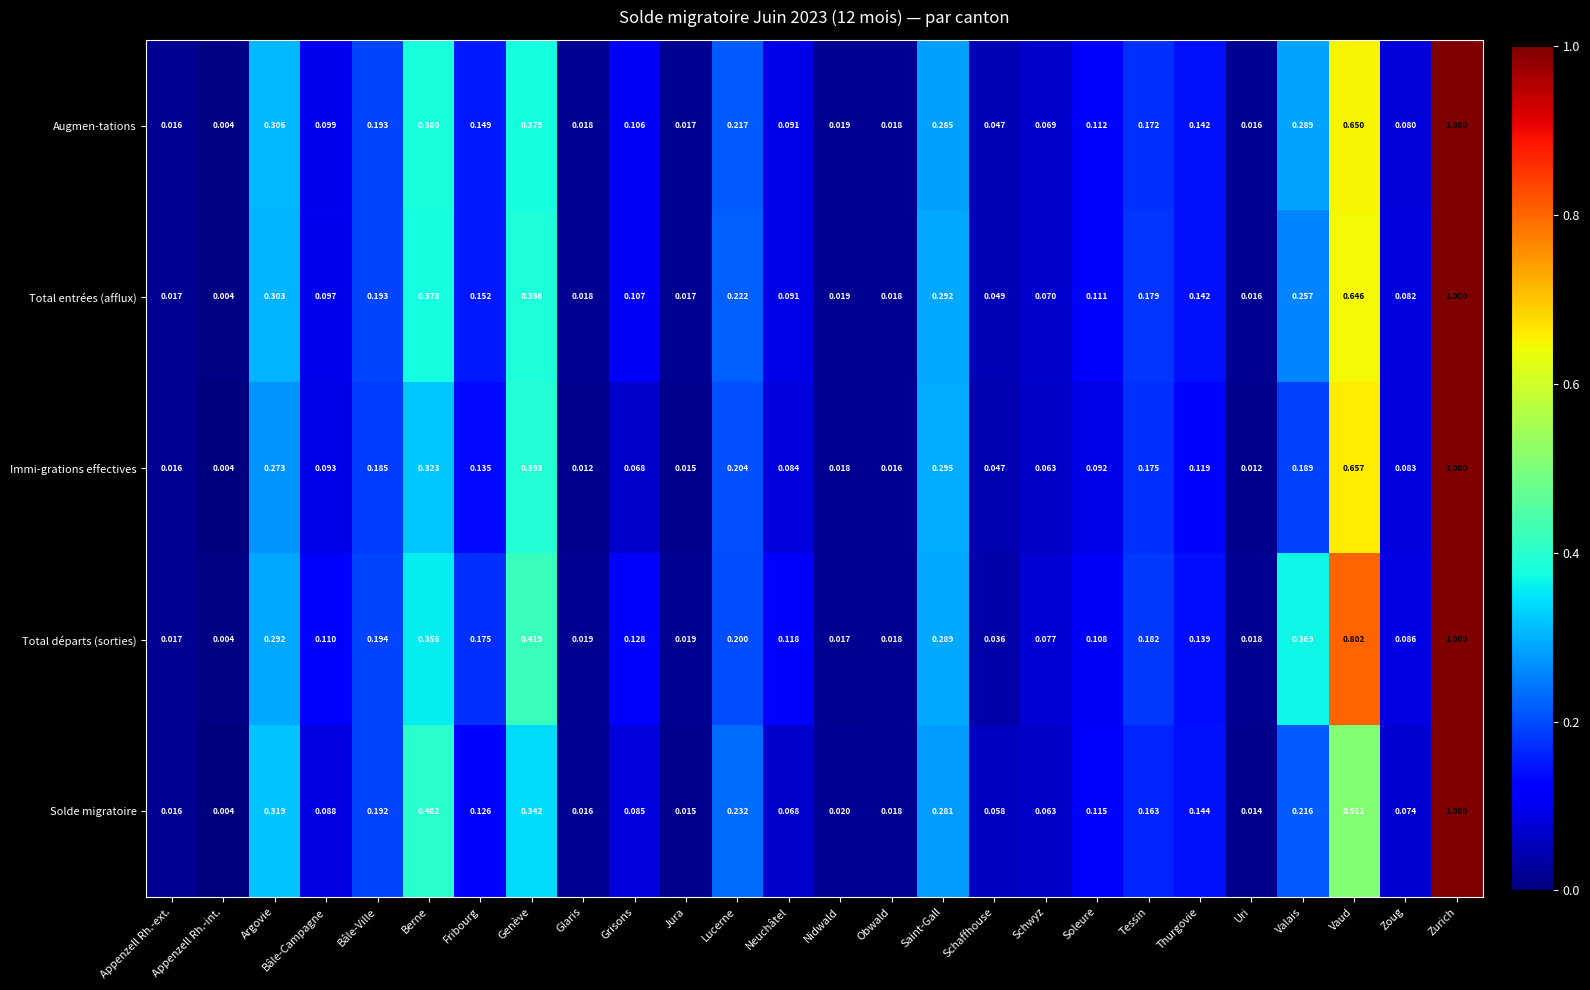

Which series changed the most between Bâle-Ville and Schaffhouse?

Total départs (sorties)